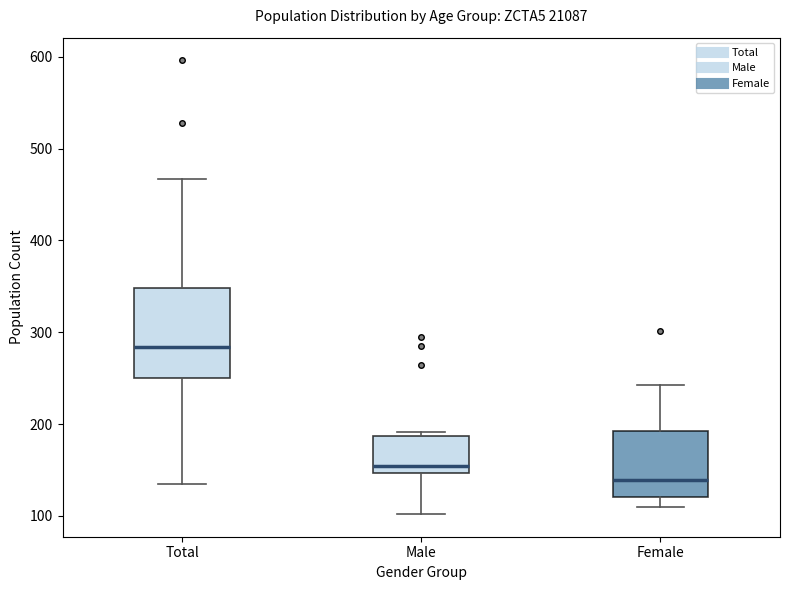

Where does the lower whisker of the box for Female end on the y-axis? The values are not printed on the chart, so give them approximately, as read against the axis.

110